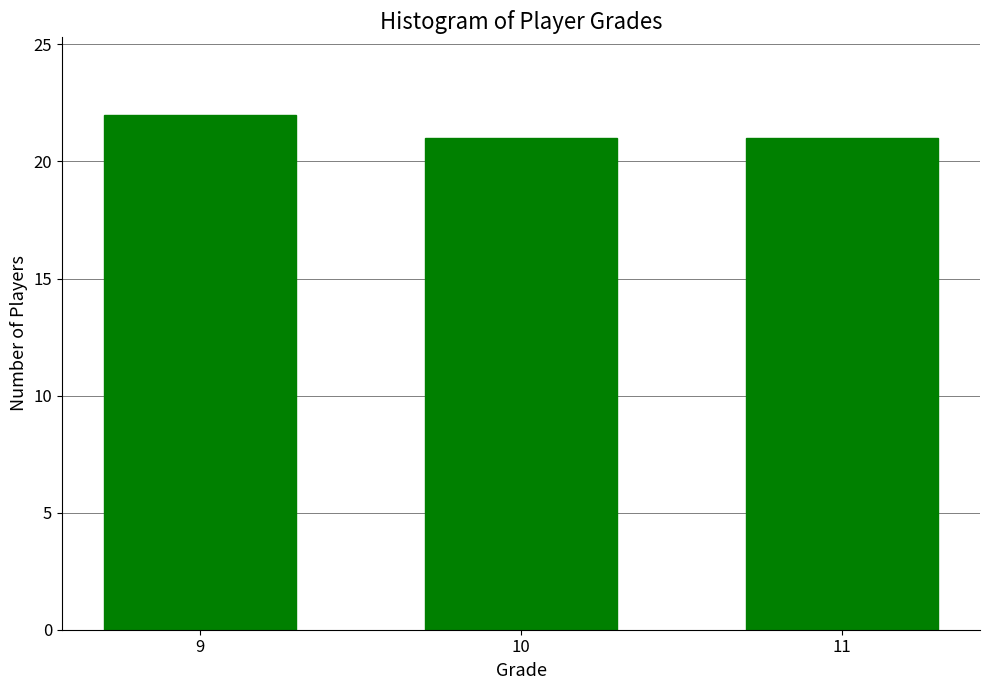

Reading left to right, transcribe all the data shown in this chart.

9=22	10=21	11=21